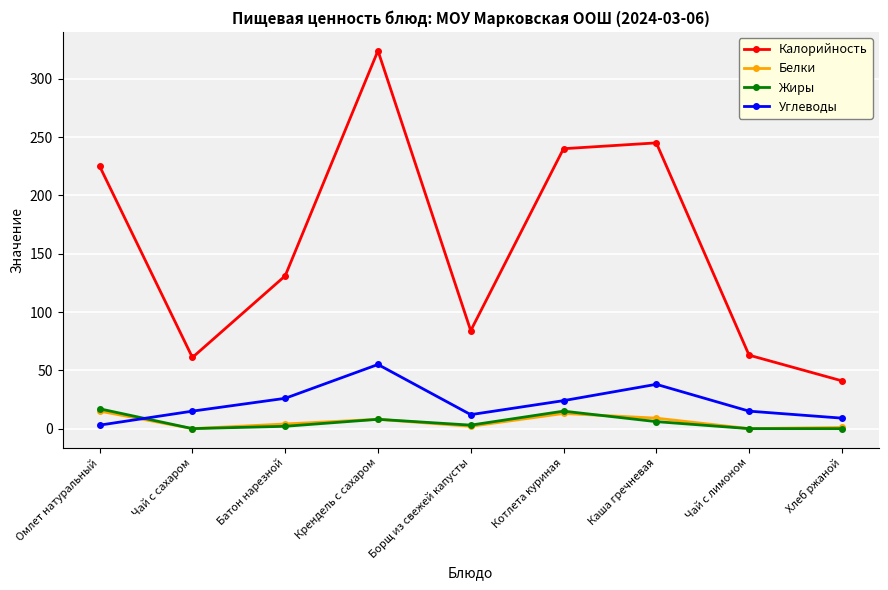

What is the total value across all series at Омлет натуральный?

260